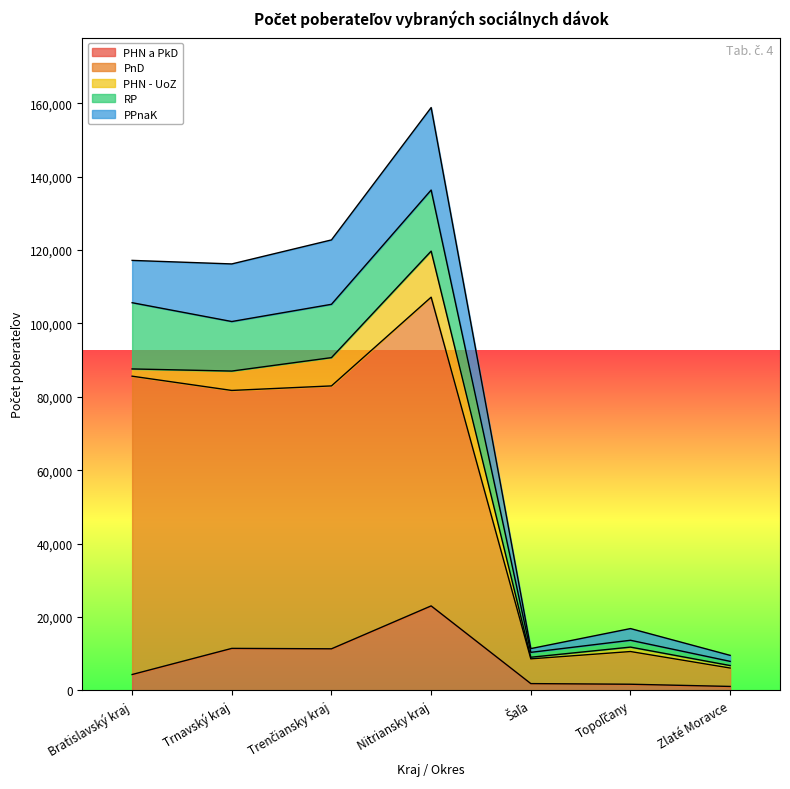

What is the difference between the maximum and minimum values in the PHN - UoZ series?

12117